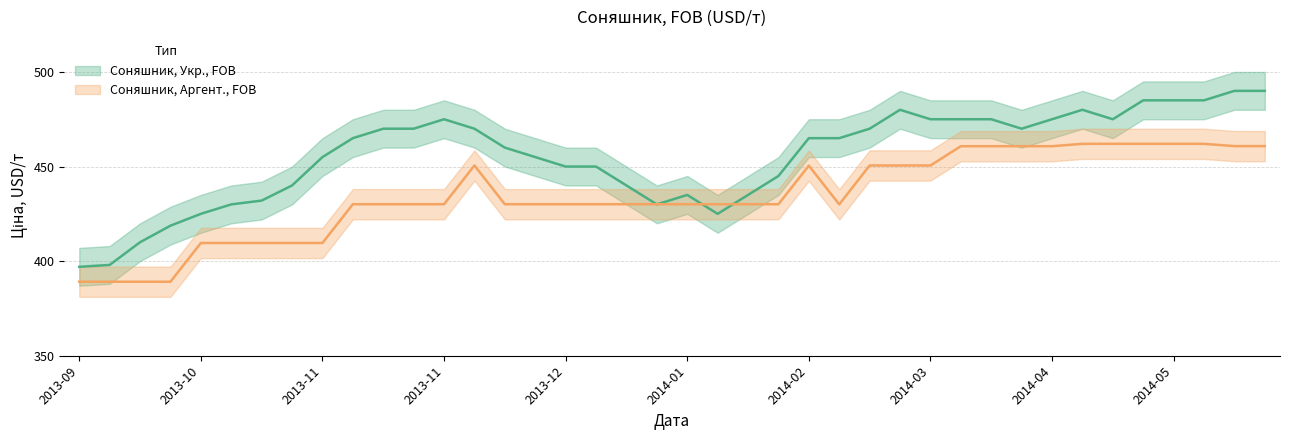

Rank the series by their average value, from lowest to highest.

Соняшник, Аргент., FOB, Соняшник, Укр., FOB